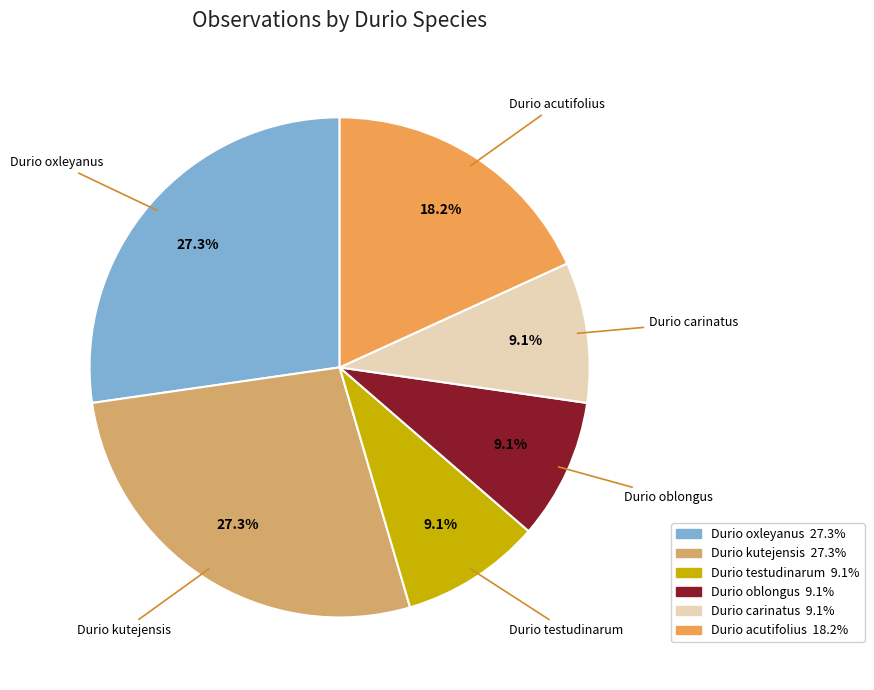

To the nearest percent, what is the difference between the Durio kutejensis and Durio oblongus slice percentages?

18%